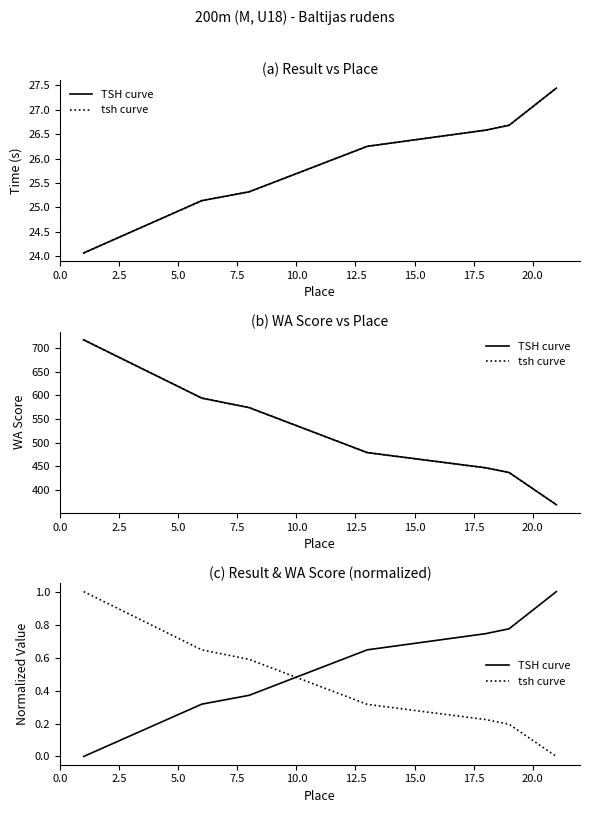

Reading left to right, list all the values displayed in this chart.

TSH curve: 0.0	0.3	0.4	0.6	0.7	0.8	1.0
tsh curve: 1.0	0.6	0.6	0.3	0.2	0.2	0.0